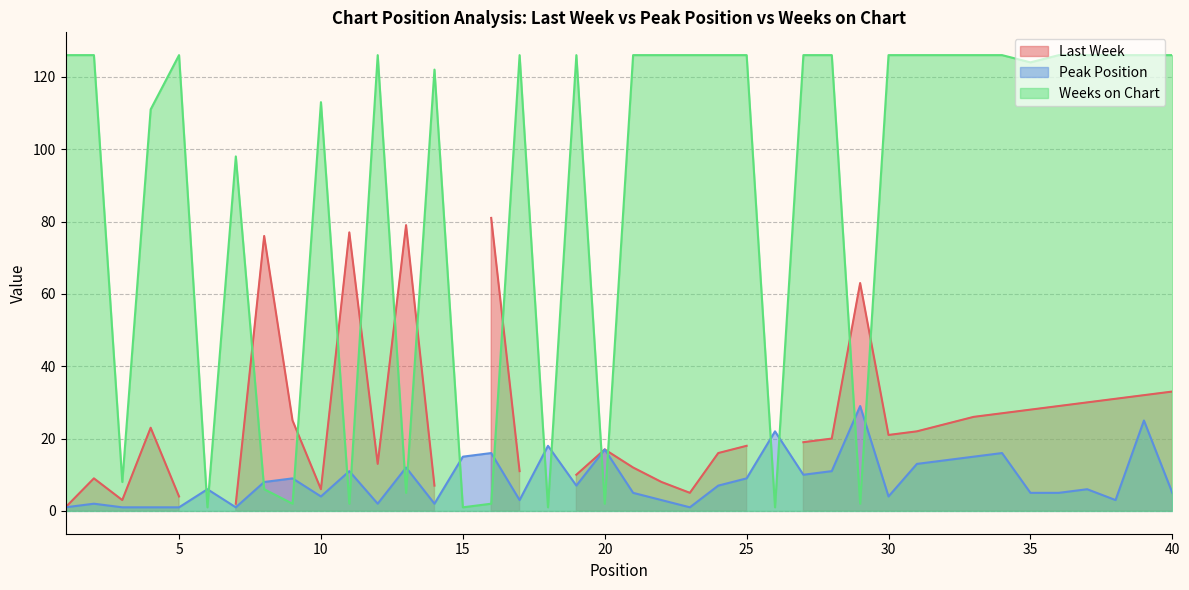

How many interior local valleys does the Peak Position series have?

10